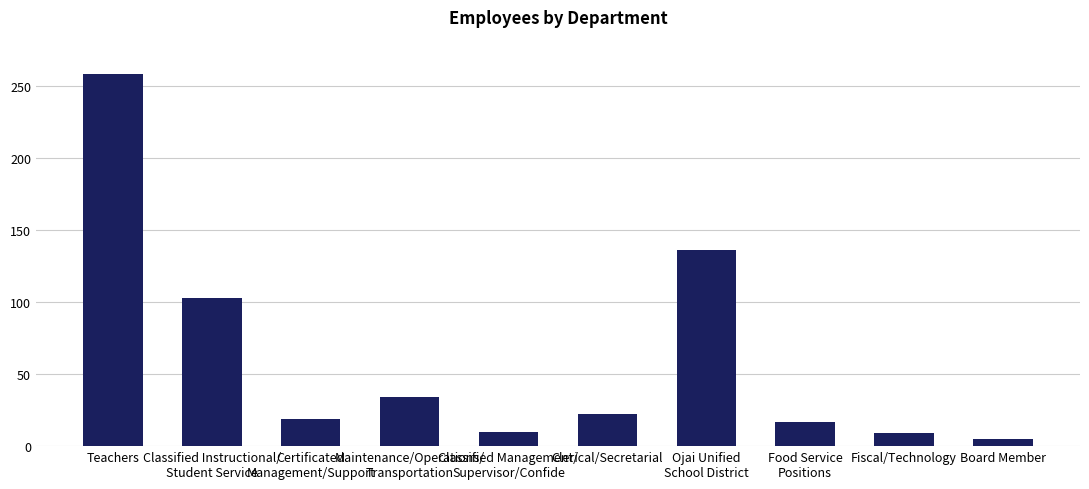

Which category has the lowest value across all series?

Board Member